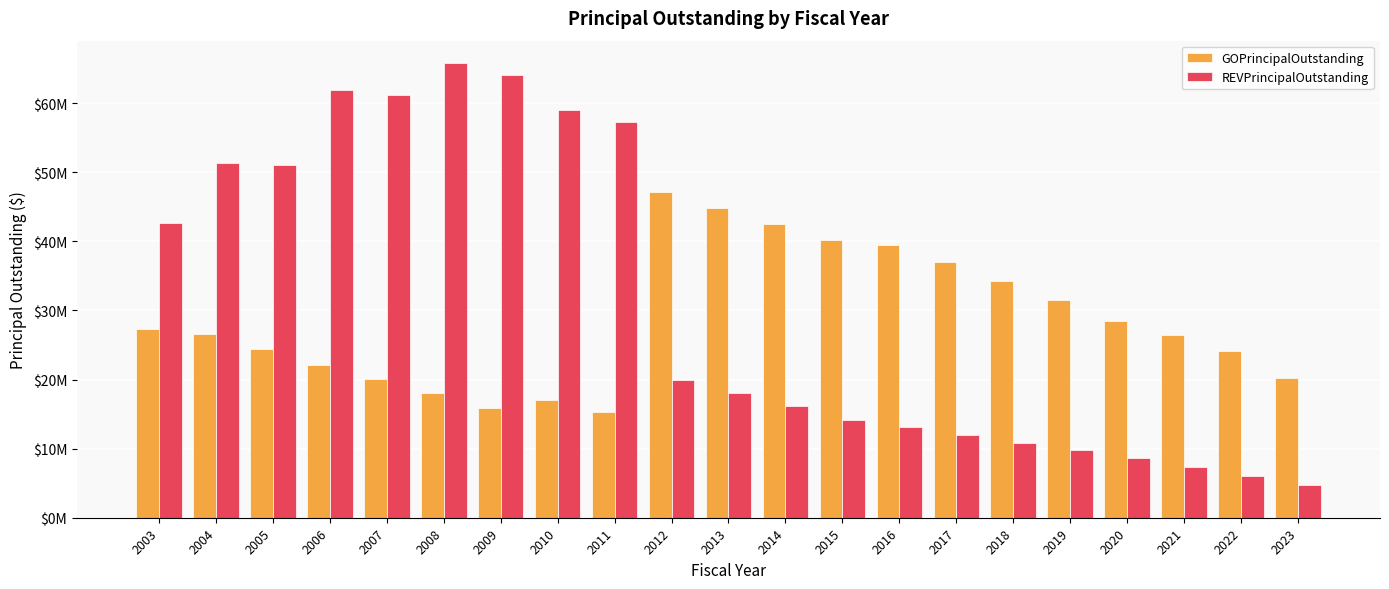

What are all the series names shown in the legend?

GOPrincipalOutstanding, REVPrincipalOutstanding